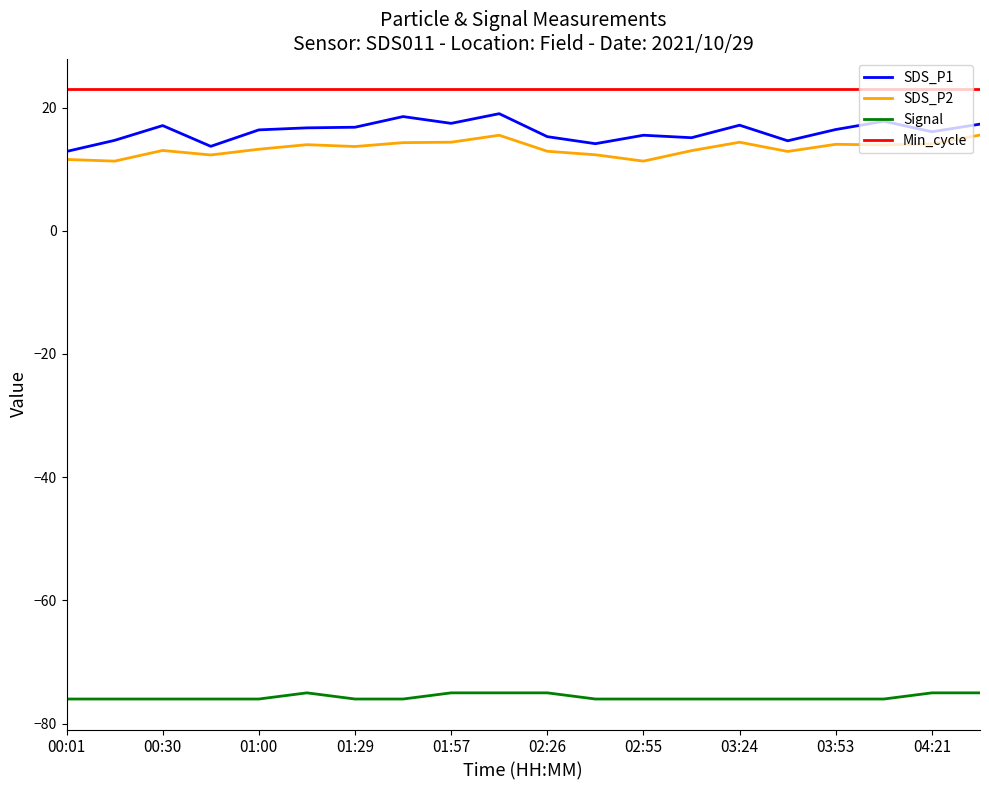

Which series has the largest total across all categories?

Min_cycle